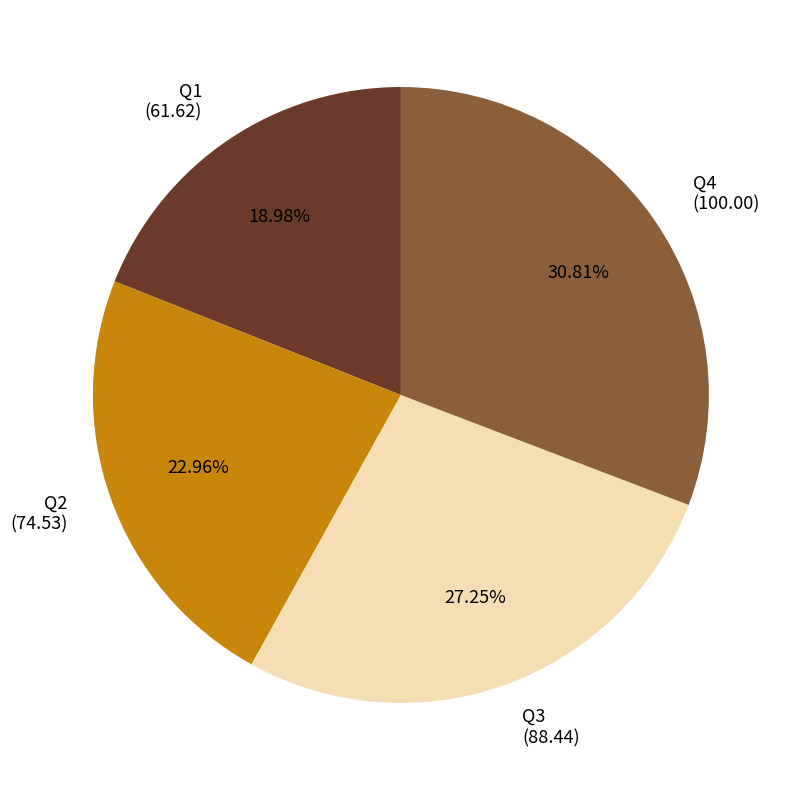

To the nearest percent, what portion does Q3 represent?

27%